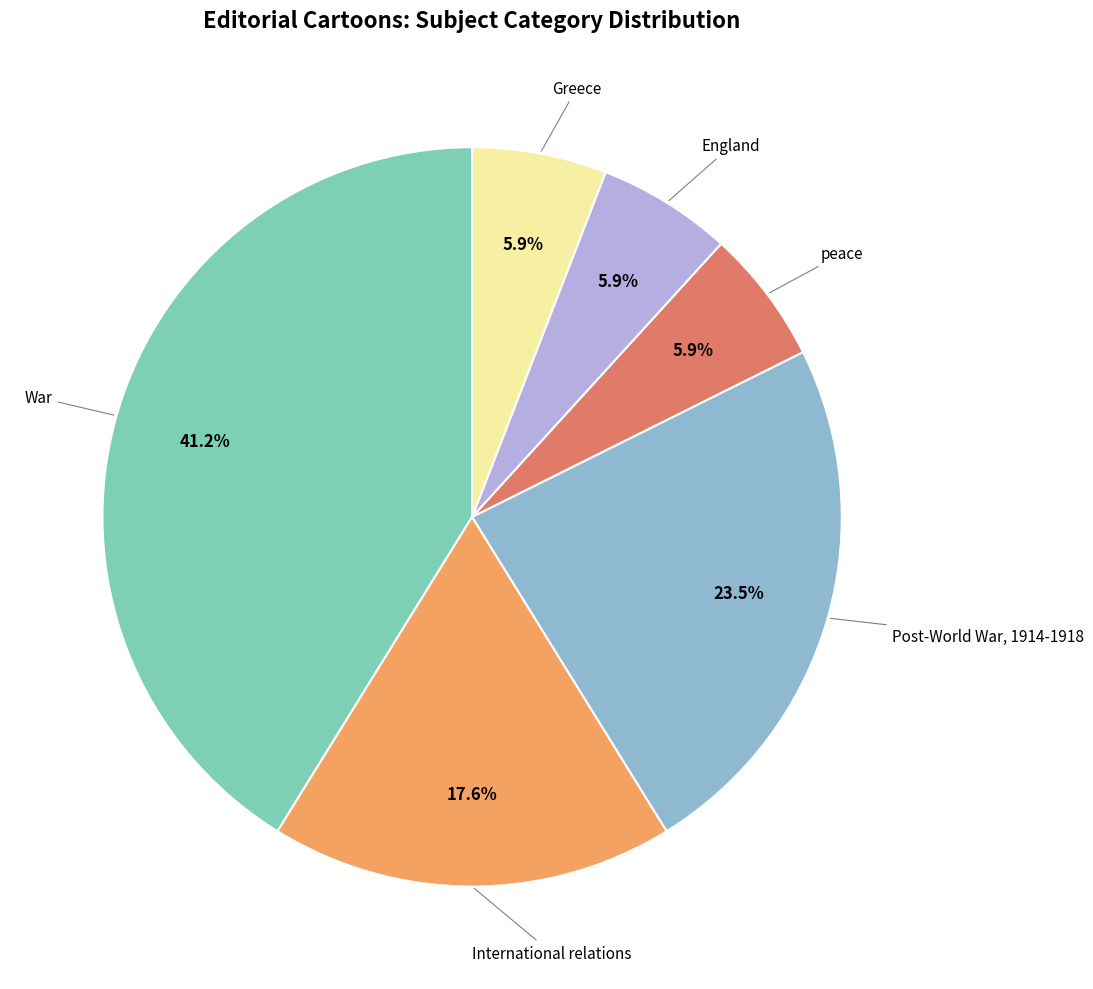

Count the number of slices in the pie.

6